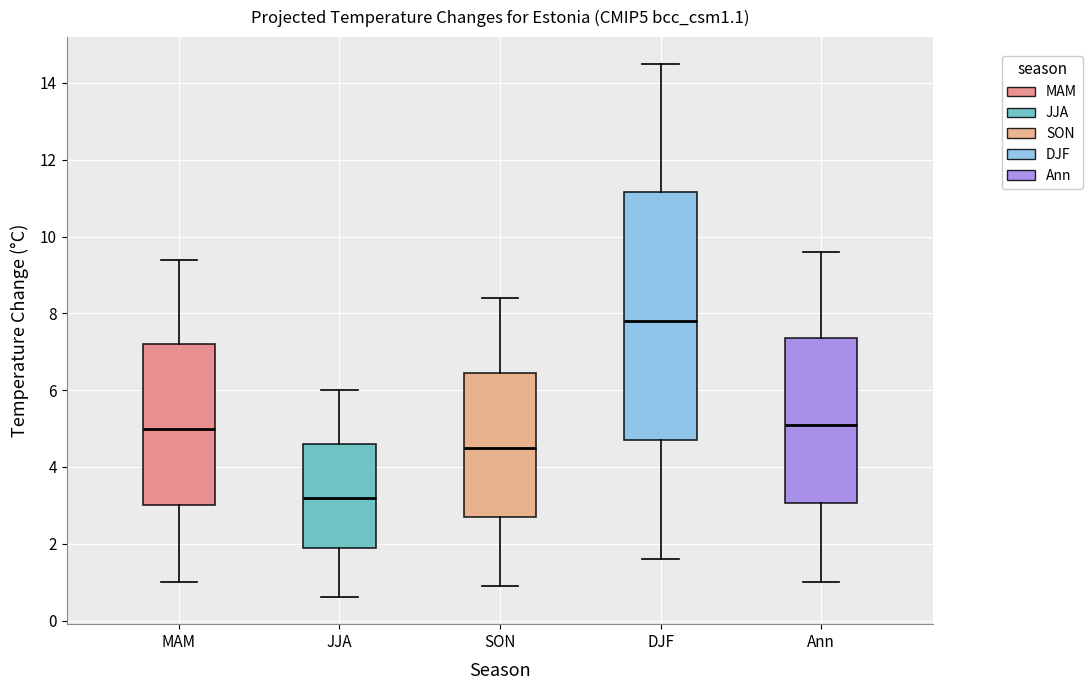

Where does the median line of the box for JJA sit on the y-axis? The values are not printed on the chart, so give them approximately, as read against the axis.

3.2